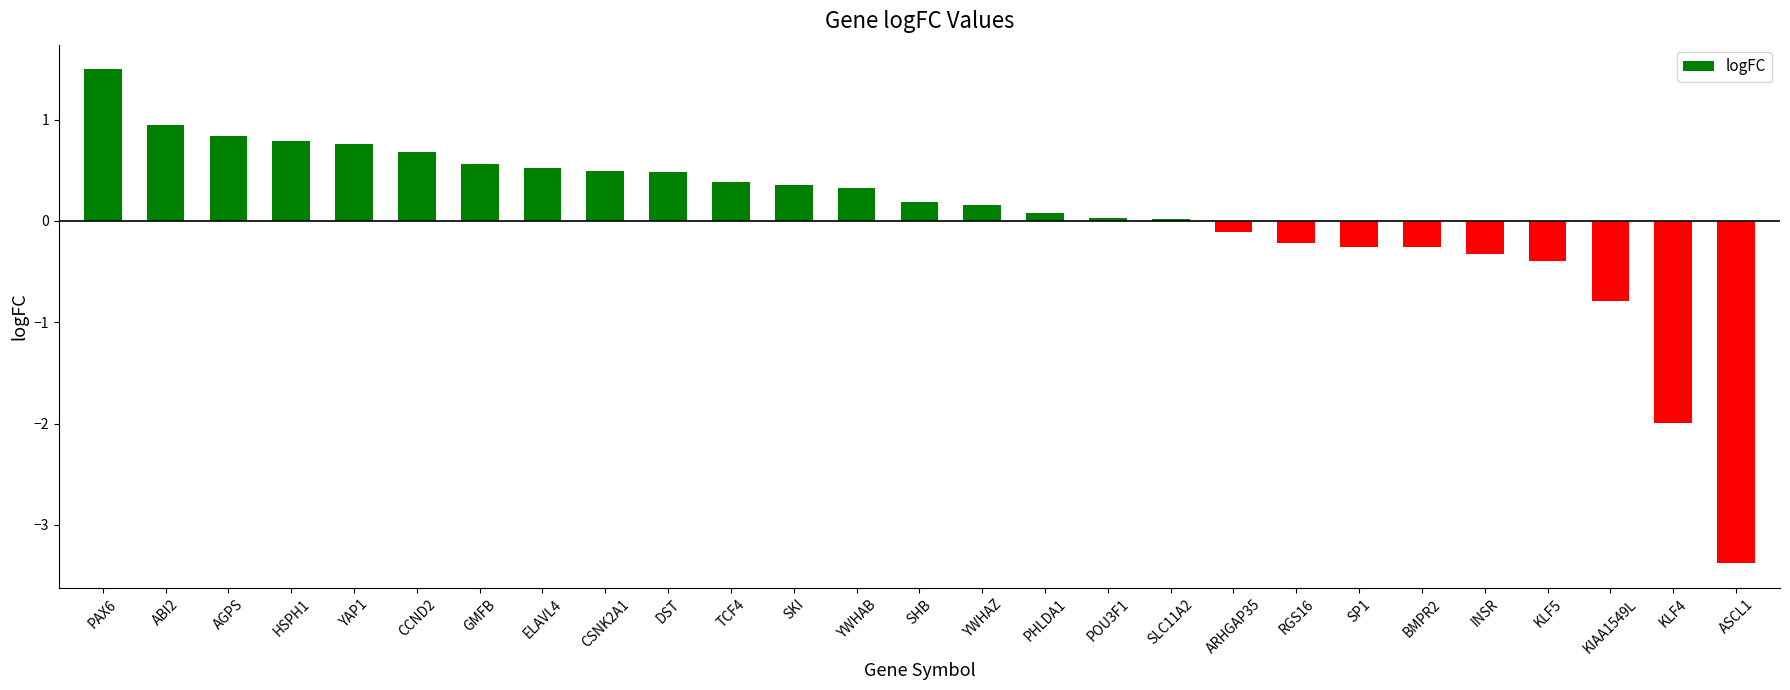

Which category has the highest value across all series?

PAX6